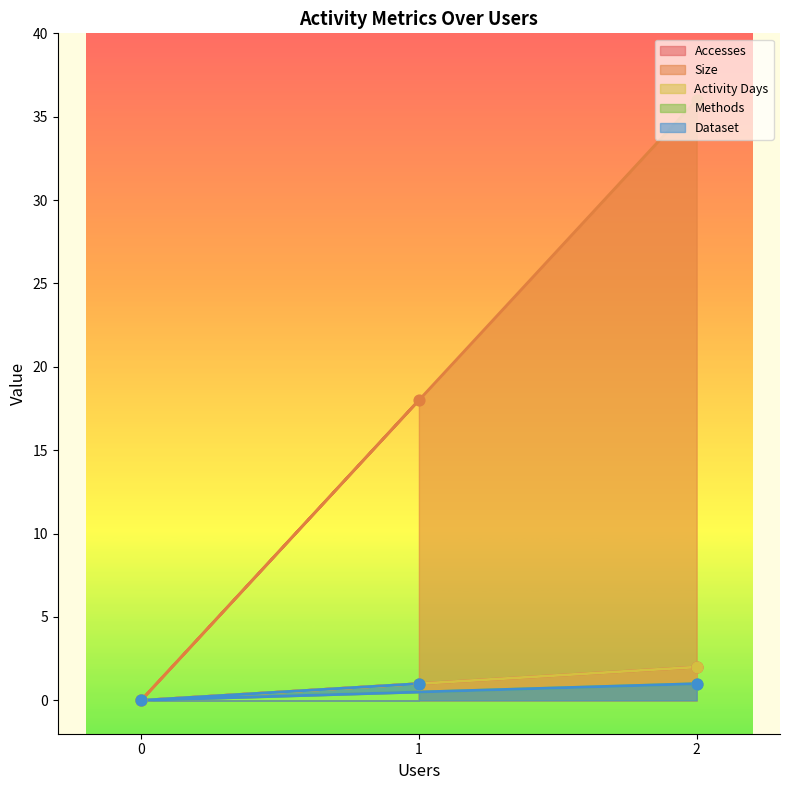

What are all the series names shown in the legend?

Accesses, Size, Activity Days, Methods, Dataset